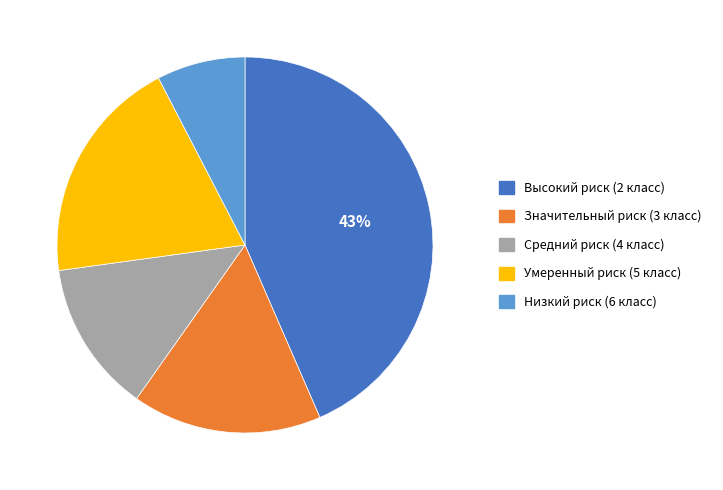

Between Умеренный риск (5 класс) and Высокий риск (2 класс), which is larger?

Высокий риск (2 класс)